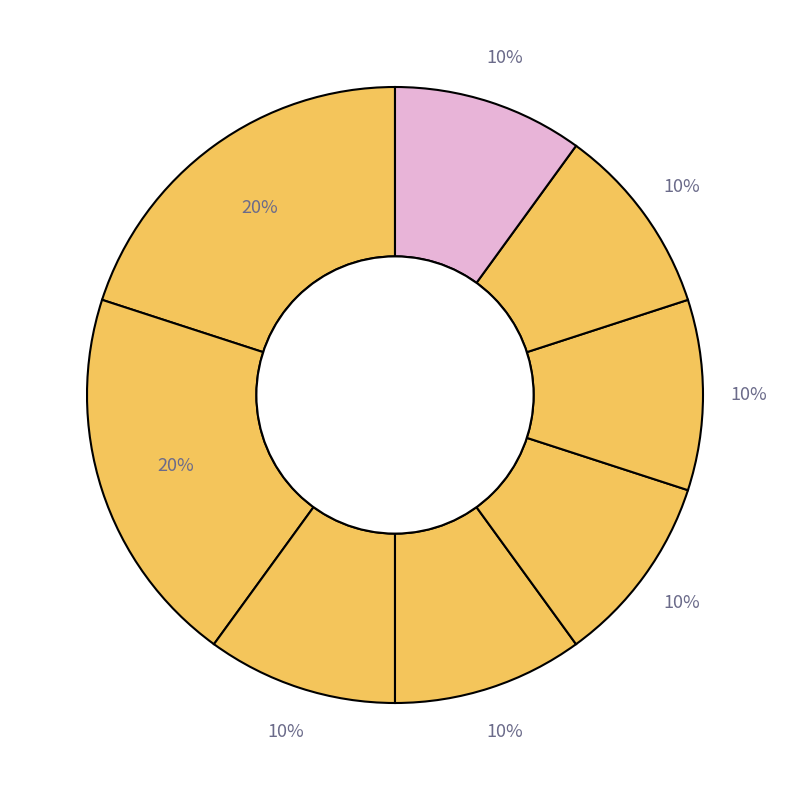

Is there a majority slice in this chart?

No